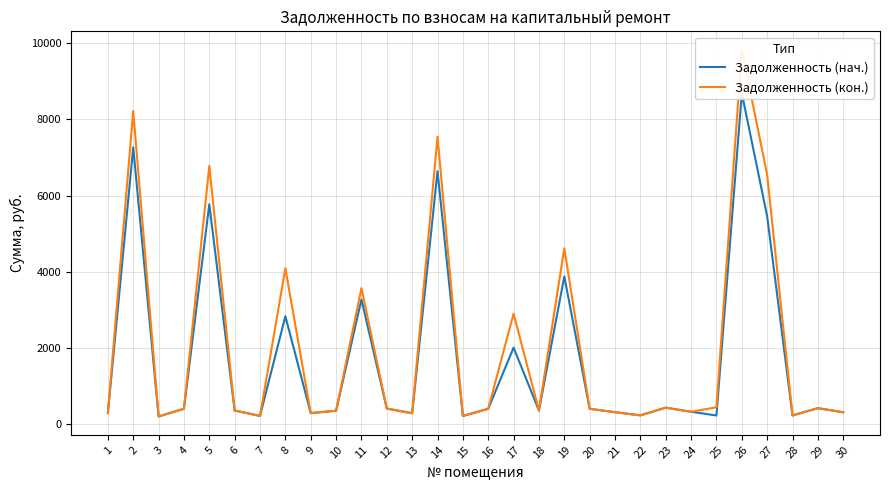

List the labels in order of Задолженность (нач.) value, smallest first.

3, 15, 7, 25, 28, 22, 13, 9, 1, 30, 21, 24, 10, 18, 6, 16, 20, 4, 12, 29, 23, 17, 8, 11, 19, 27, 5, 14, 2, 26